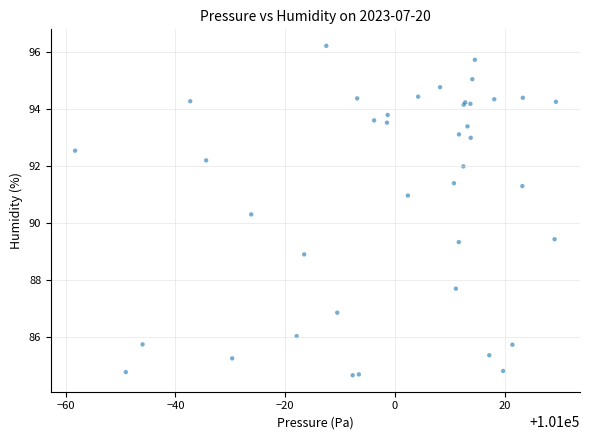

What Y value in the scatter plot is closest to 90?

90.3